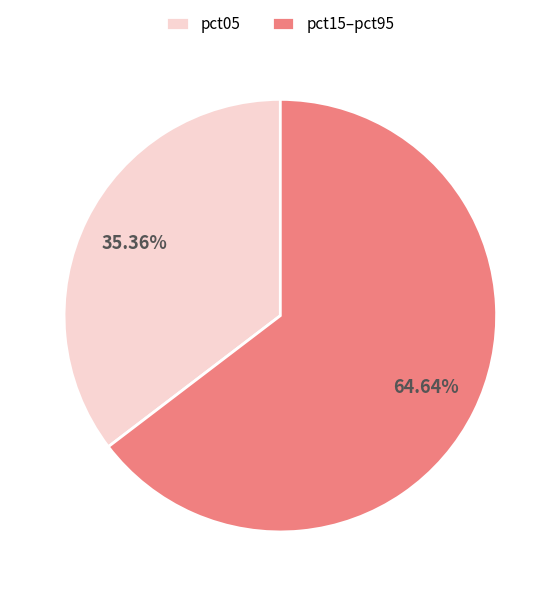

What is the smallest slice in the pie chart?

pct05